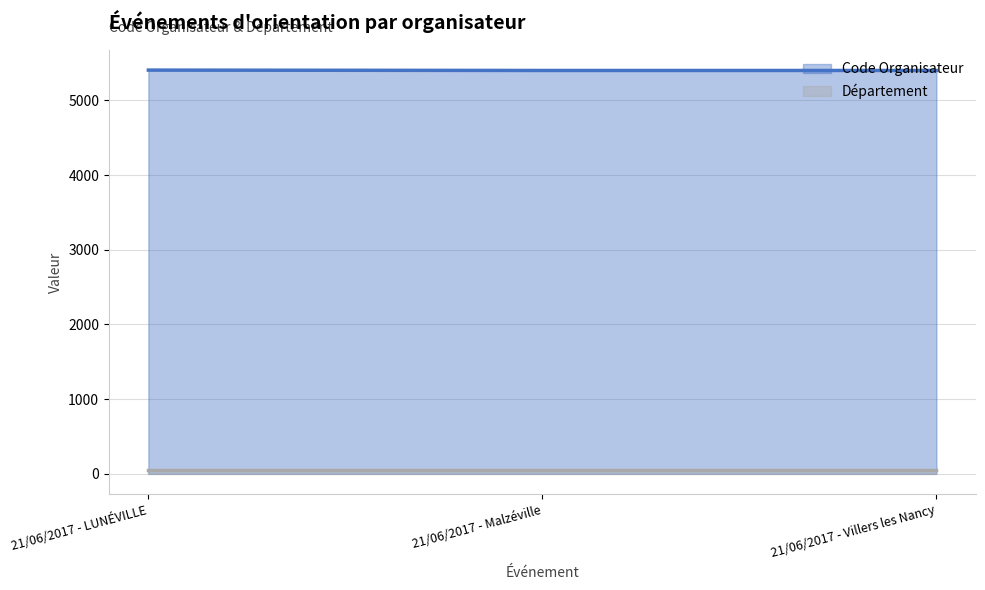

Rank the categories by value from highest to lowest.

21/06/2017 - LUNÉVILLE, 21/06/2017 - Malzéville, 21/06/2017 - Villers les Nancy